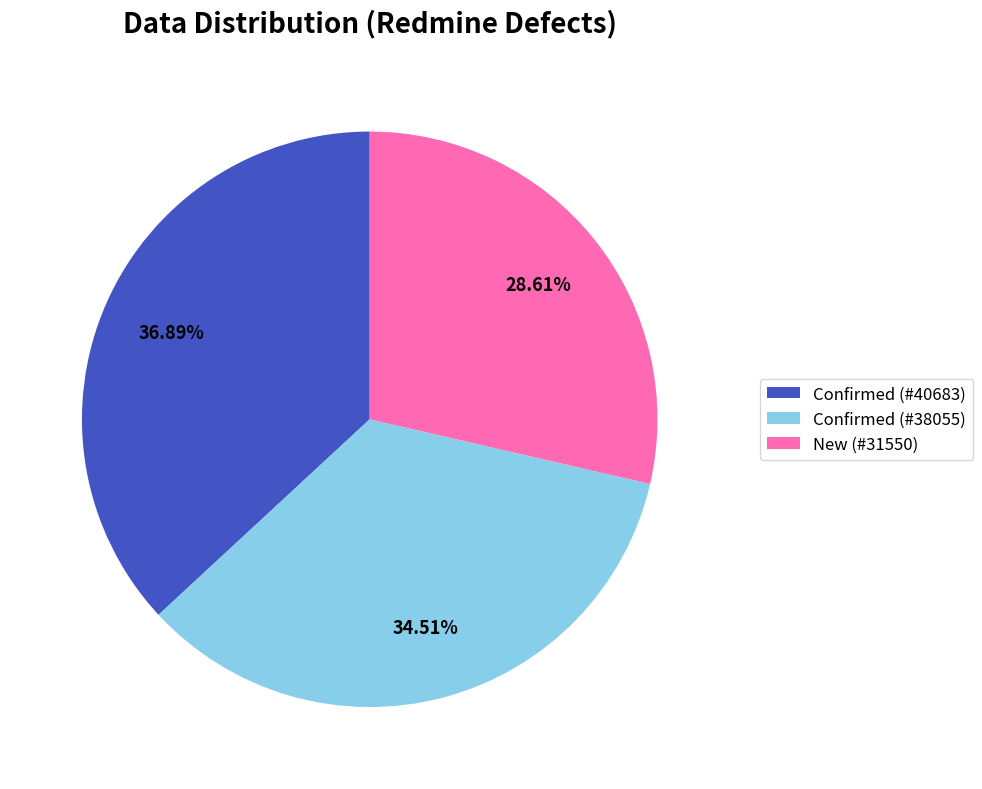

Approximately how many times larger is the value at Confirmed (#38055) compared to Confirmed (#40683)?

0.9